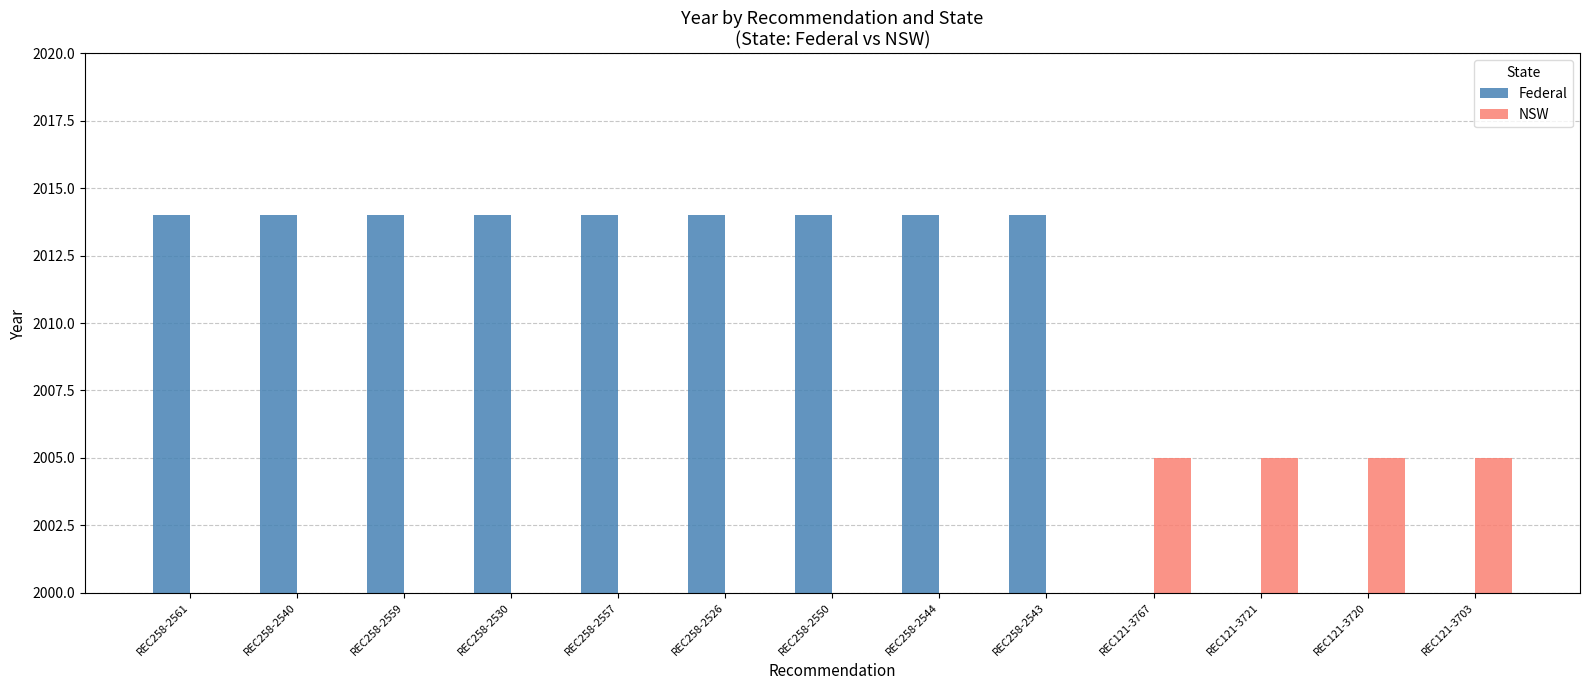

What is the total value across all series at REC258-2544?

2014